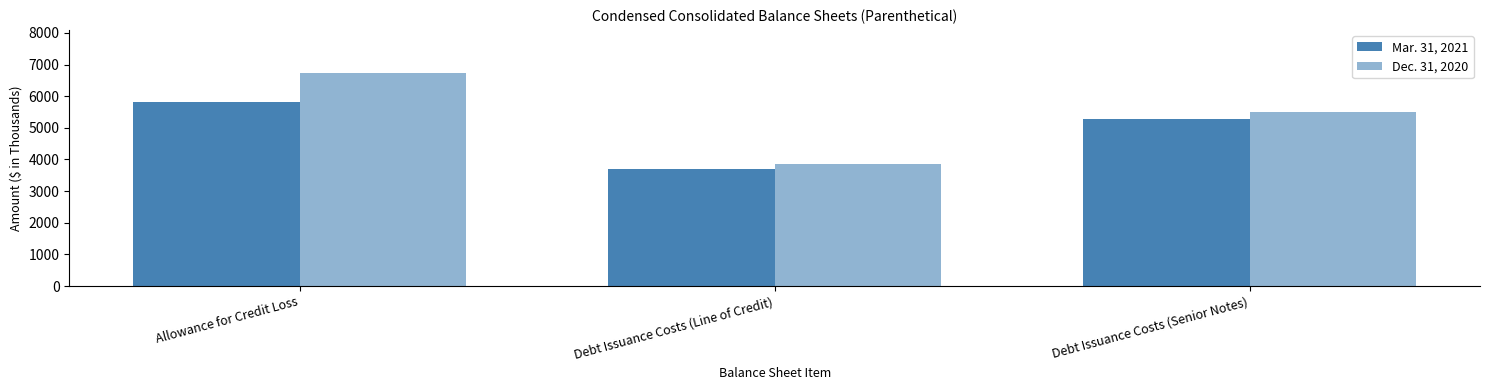

What is the approximate value of Dec. 31, 2020 at Allowance for Credit Loss?

6745